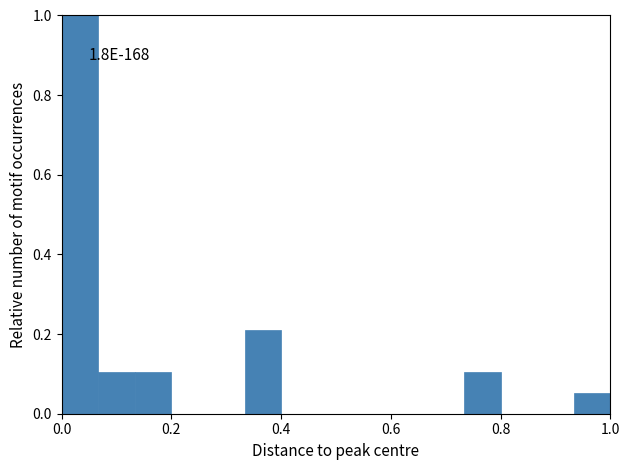

Around what value on the x-axis is the tallest bar? Give the approximate position of its centre, as read against the axis.

0.04